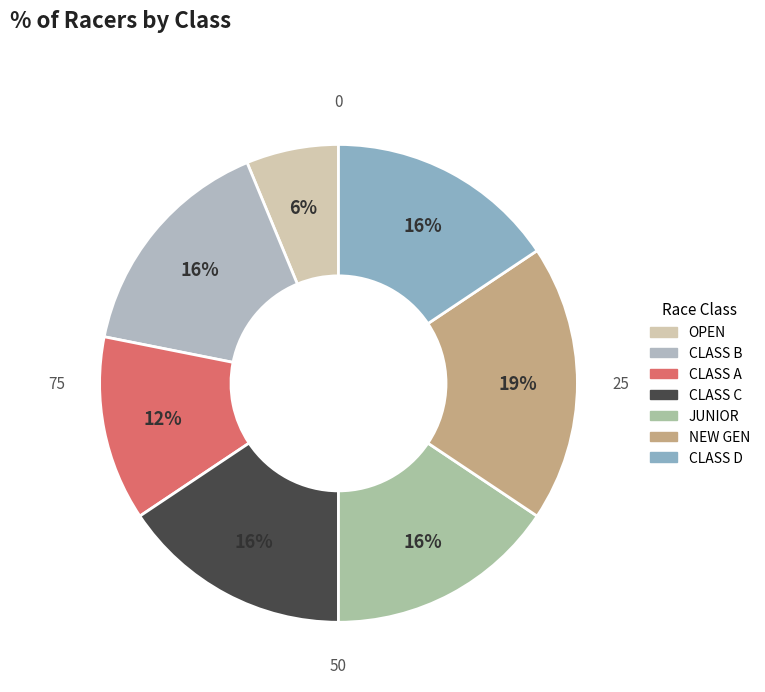

Combined, what portion of the pie is NEW GEN and CLASS D?

34.4%